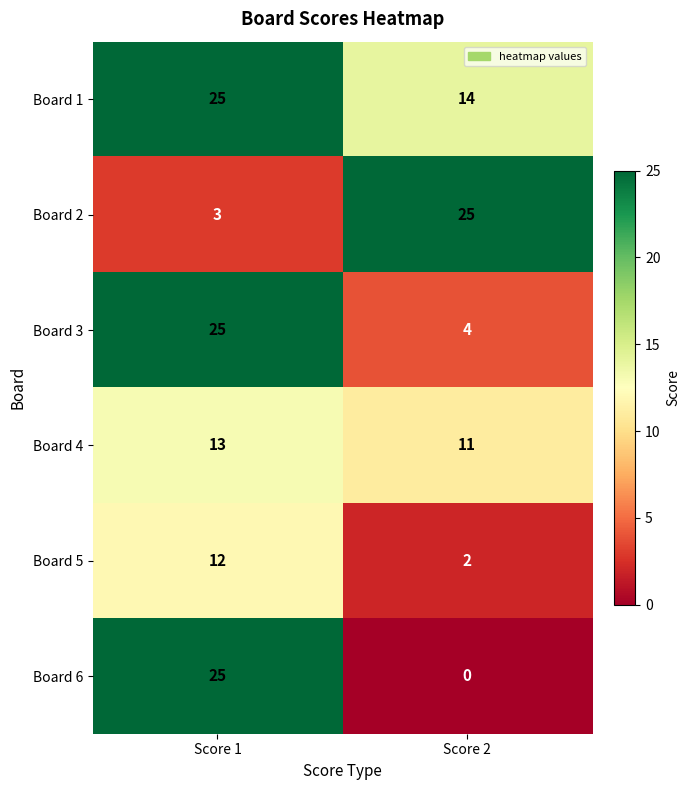

Is it true that Board 6 equals 25 at Score 1?

True